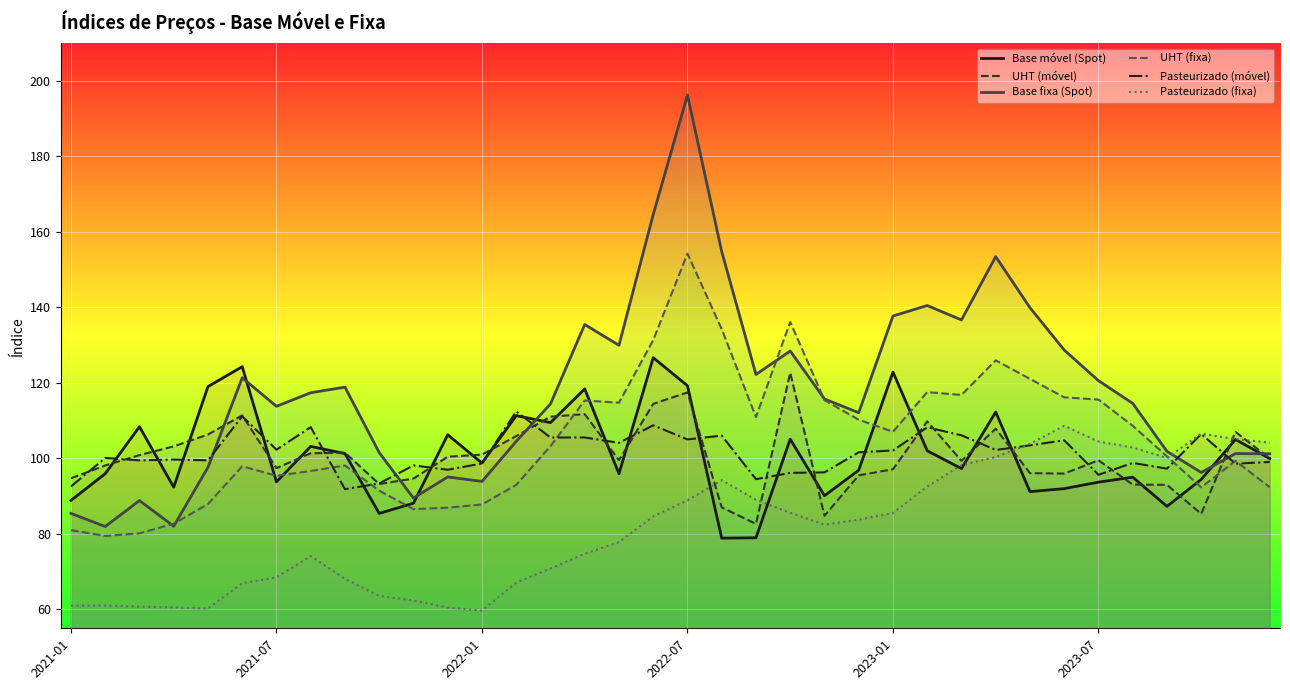

The UHT (móvel) series shows 62.1 at 2022-01. True or false?

False